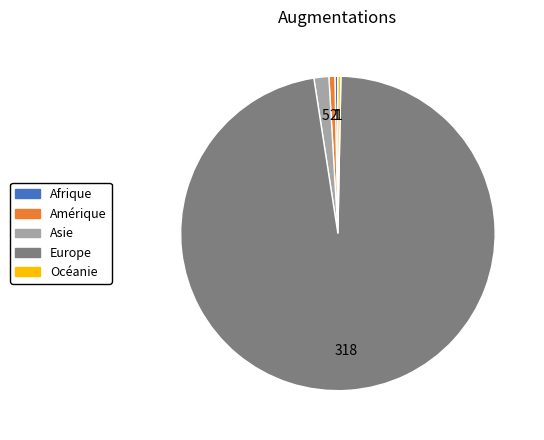

Between Océanie and Europe, which is larger?

Europe